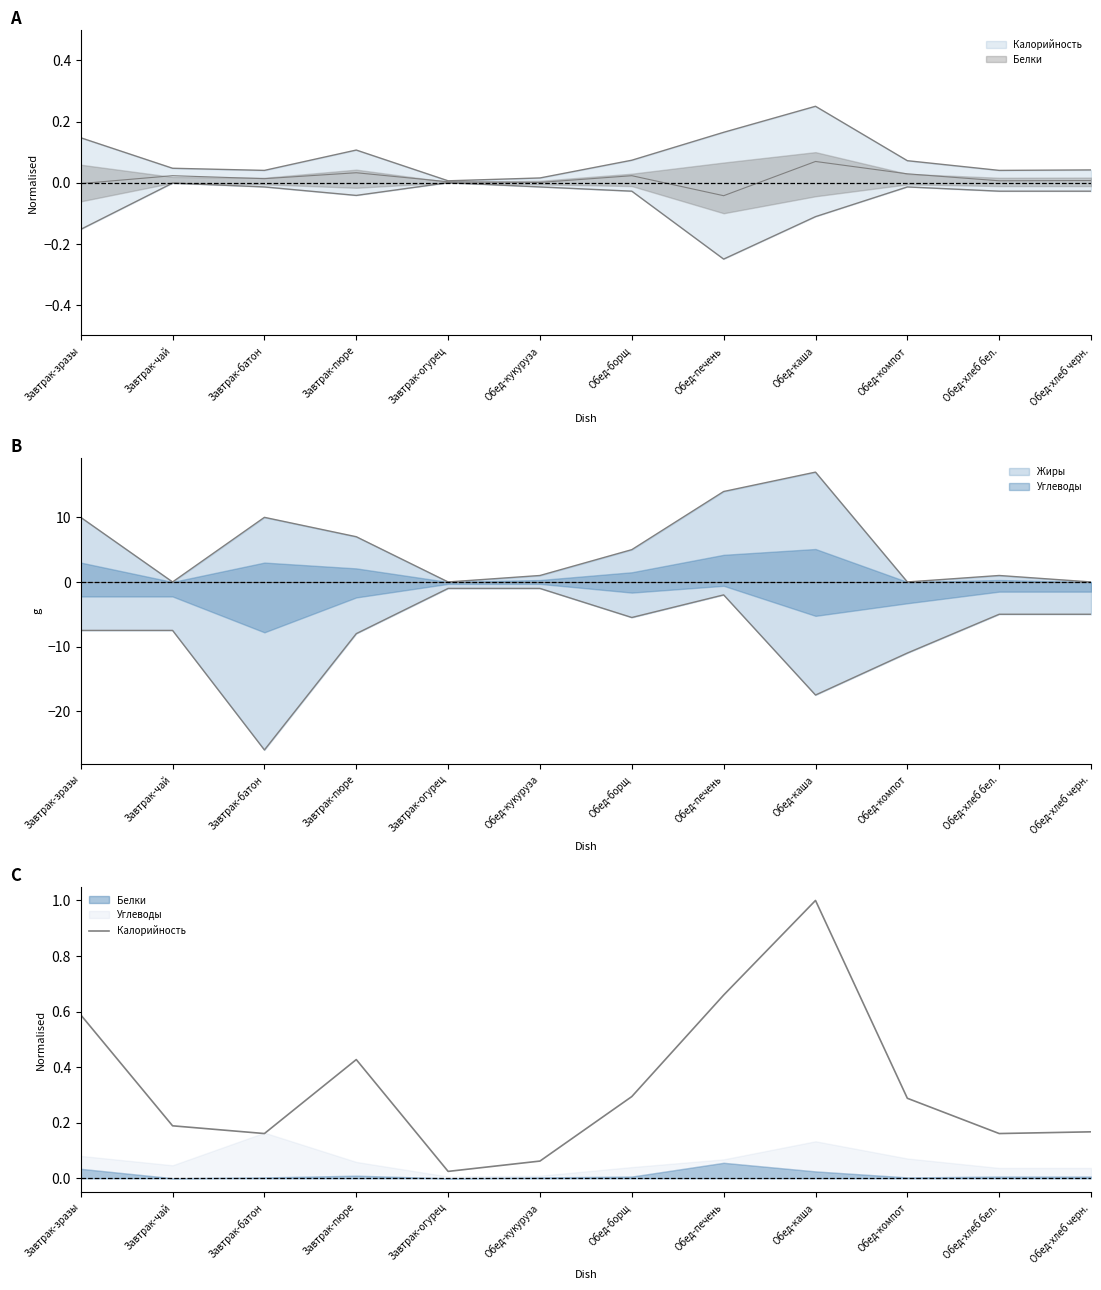

Reading left to right, list all the values displayed in this chart.

Завтрак-зразы=0.6	Завтрак-чай=0.2	Завтрак-батон=0.2	Завтрак-пюре=0.4	Завтрак-огурец=0.0	Обед-кукуруза=0.1	Обед-борщ=0.3	Обед-печень=0.7	Обед-каша=1.0	Обед-компот=0.3	Обед-хлеб бел.=0.2	Обед-хлеб черн.=0.2